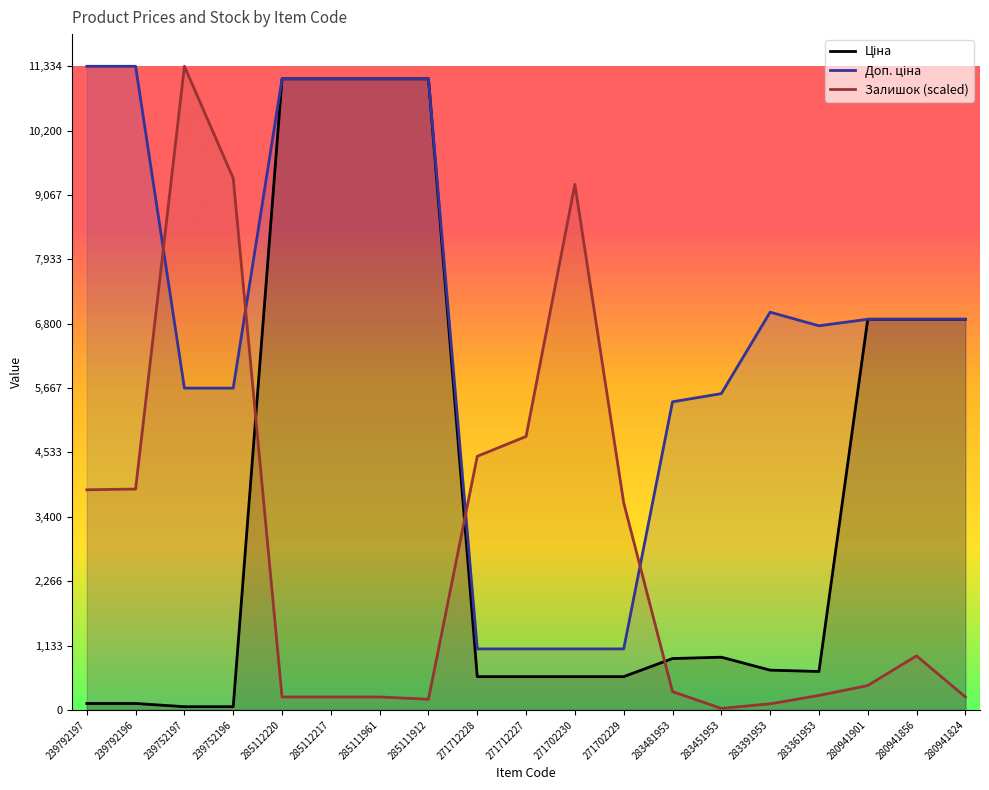

At which category does the chart reach its peak across all series?

239792197